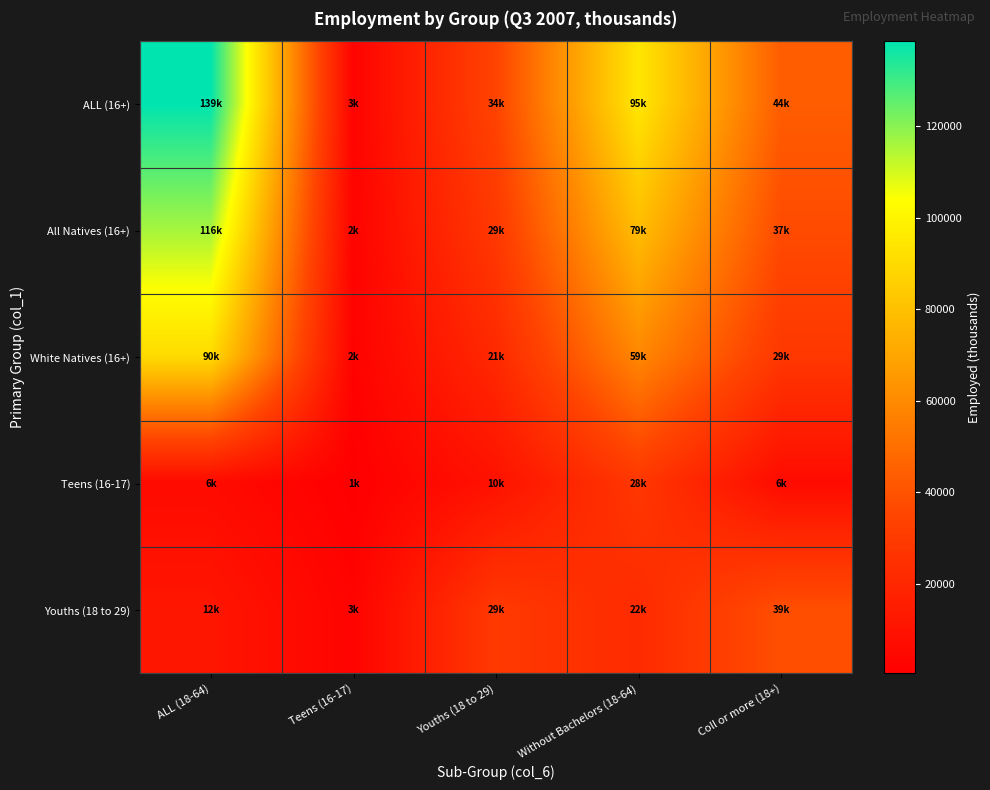

Reading left to right, list all the values displayed in this chart.

ALL (16+): ALL (18-64)=138533.8	Teens (16-17)=2537.2	Youths (18 to 29)=34354.5	Without Bachelors (18-64)=94734.4	Coll or more (18+)=43799.4
All Natives (16+): ALL (18-64)=115994.6	Teens (16-17)=2438.1	Youths (18 to 29)=29212.2	Without Bachelors (18-64)=78730.1	Coll or more (18+)=37264.5
White Natives (16+): ALL (18-64)=90327.3	Teens (16-17)=1920.6	Youths (18 to 29)=21201.2	Without Bachelors (18-64)=58941.0	Coll or more (18+)=28545.7
Teens (16-17): ALL (18-64)=6136.1	Teens (16-17)=507.3	Youths (18 to 29)=9633.0	Without Bachelors (18-64)=28412.3	Coll or more (18+)=6452.3
Youths (18 to 29): ALL (18-64)=11732.4	Teens (16-17)=2537.6	Youths (18 to 29)=29212.2	Without Bachelors (18-64)=22222.2	Coll or more (18+)=38766.3